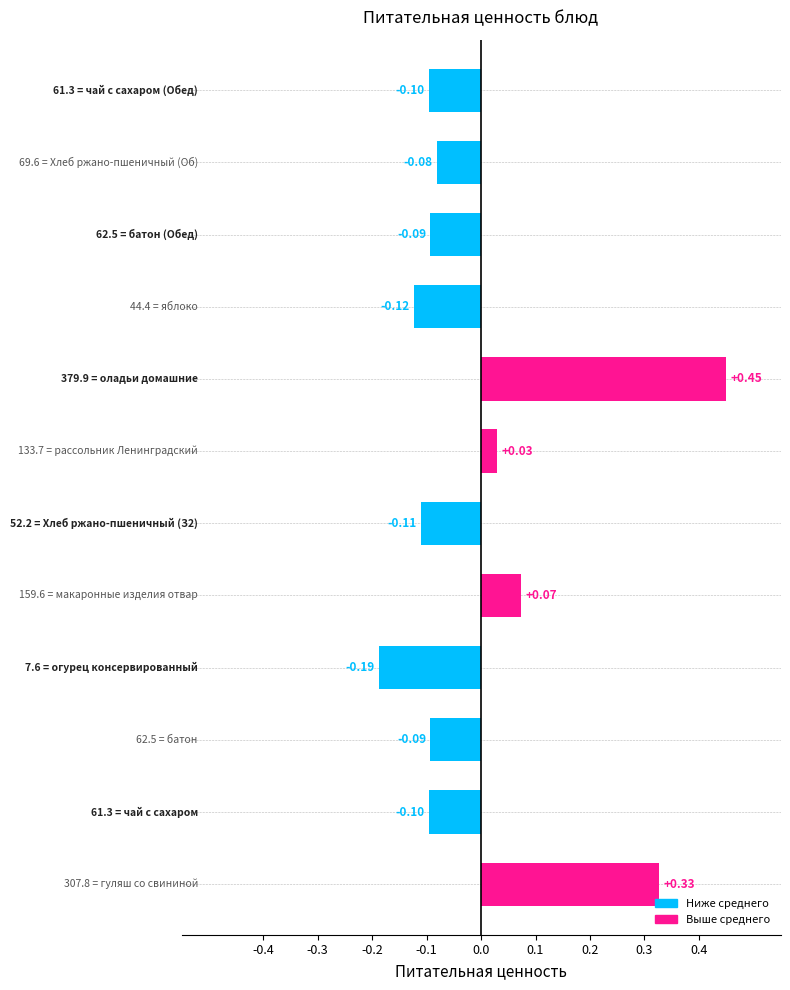

What is the difference between the maximum and second lowest values?

0.6